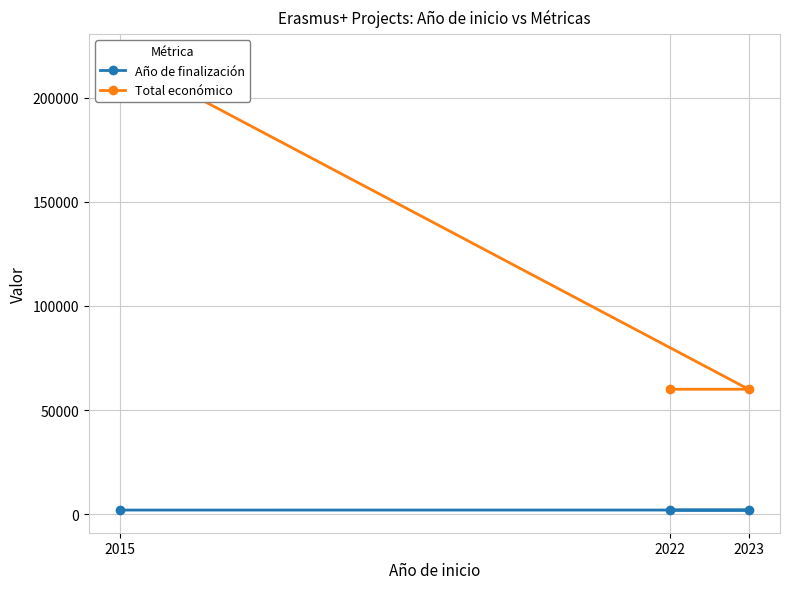

Where is Año de finalización nearest to the value 2020?

2015